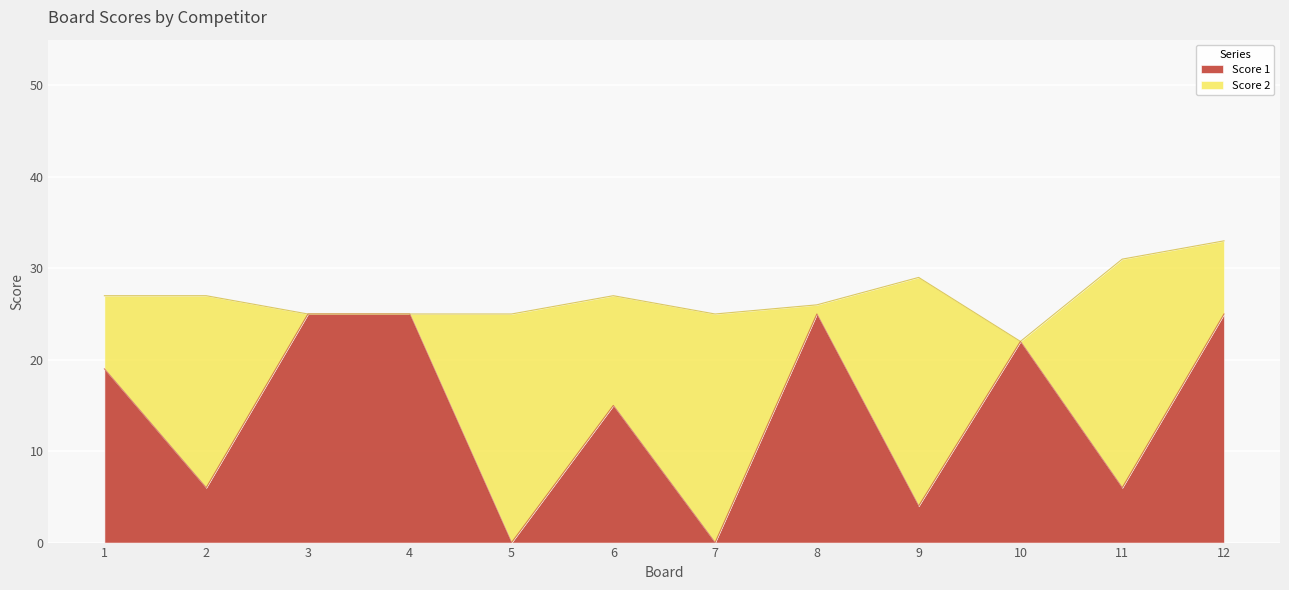

Does the chart display data point markers on the line(s)?

No